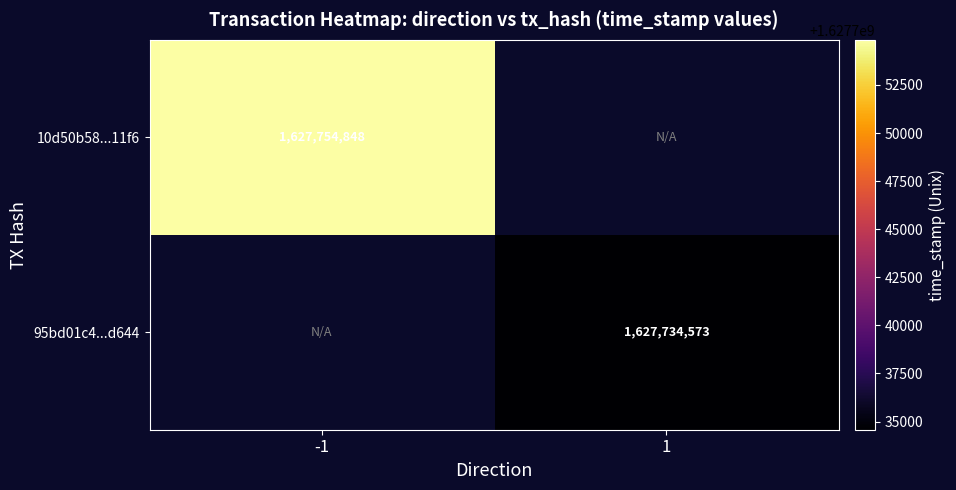

The 95bd01c4...d644 series shows 1627734573 at 1. True or false?

True